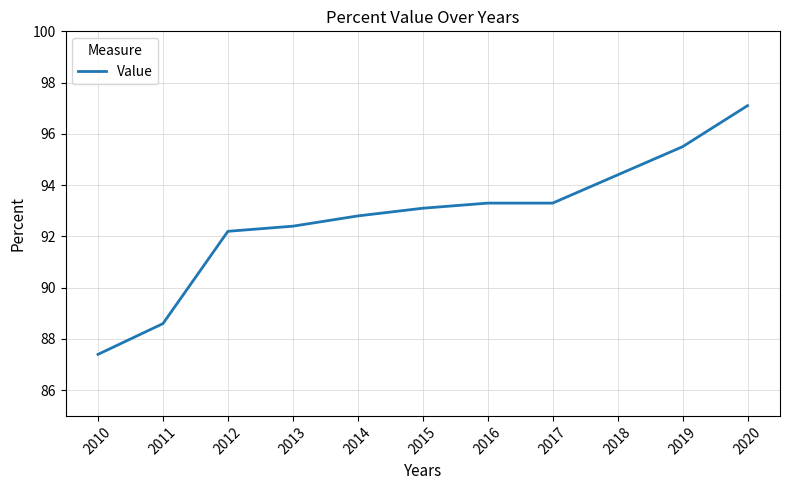

The value at 2013 is 52.8. True or false?

False